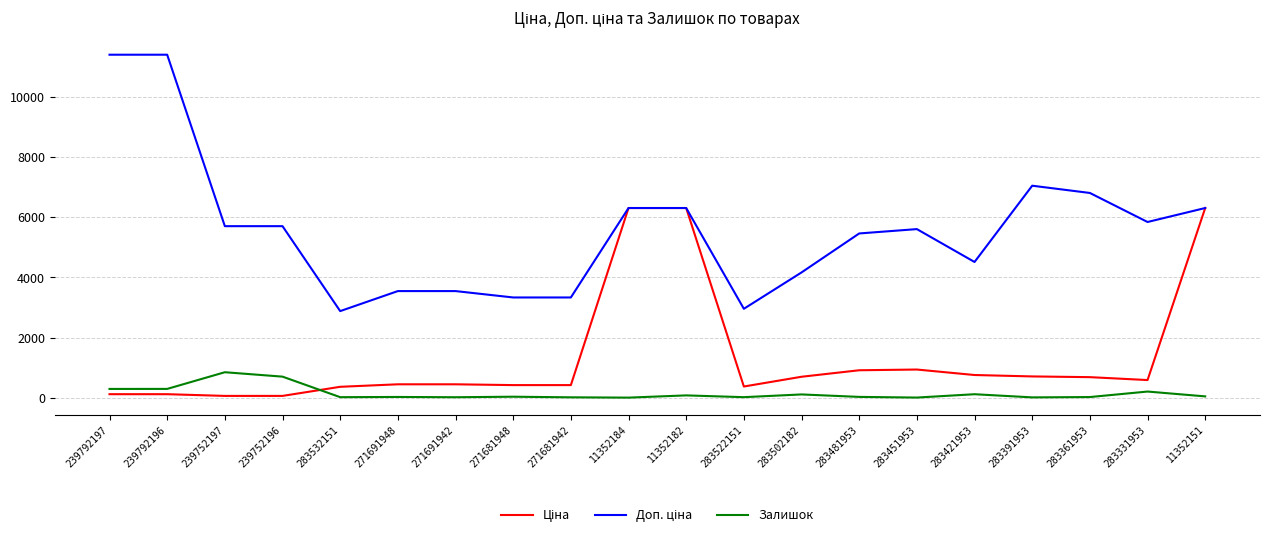

The value of Залишок at 239792196 is 385.5. True or false?

False